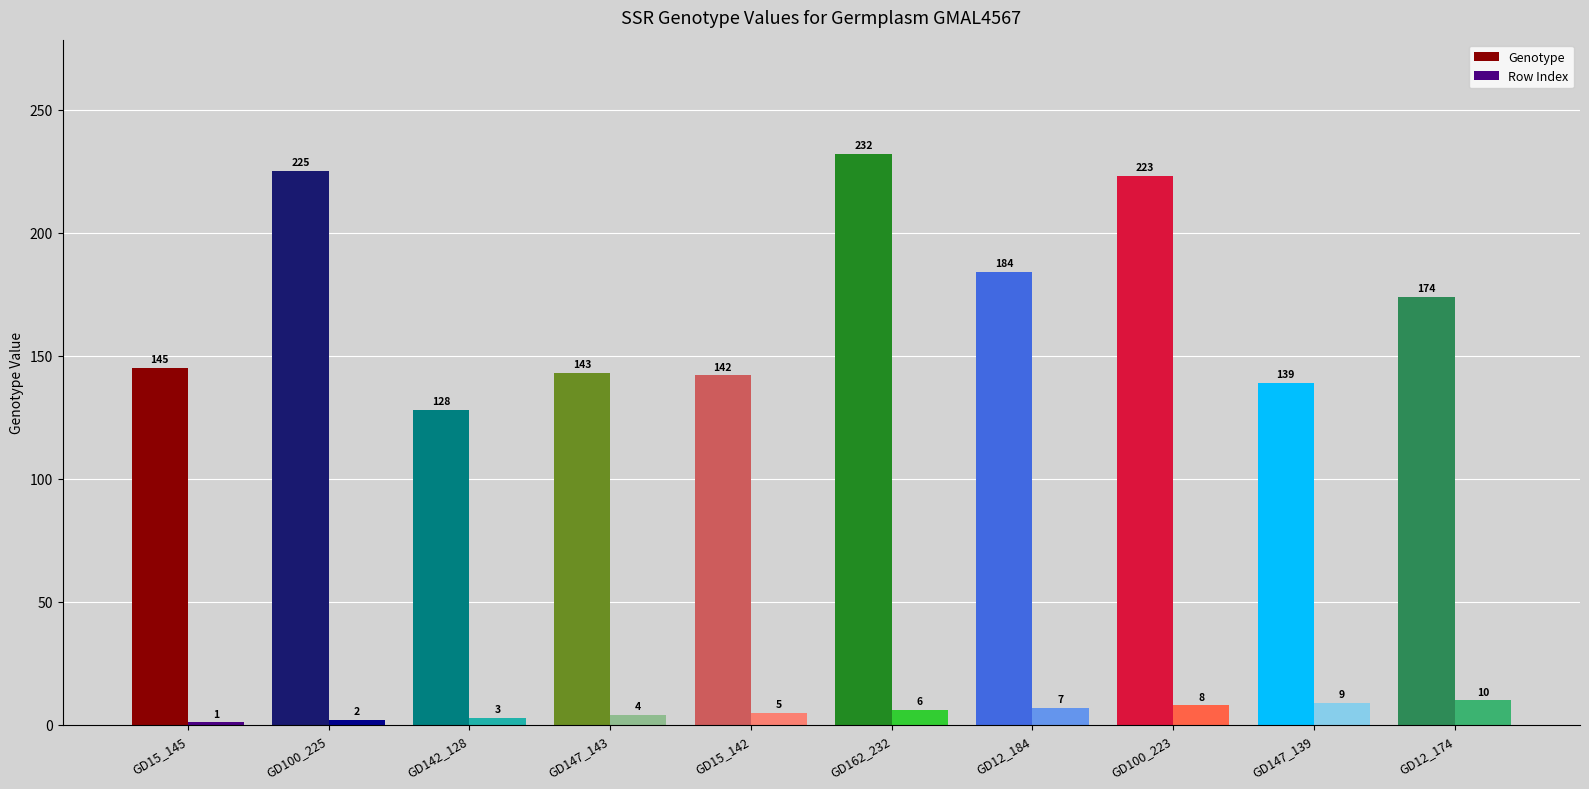

Which category has the lowest value in the Genotype series?

GD142_128